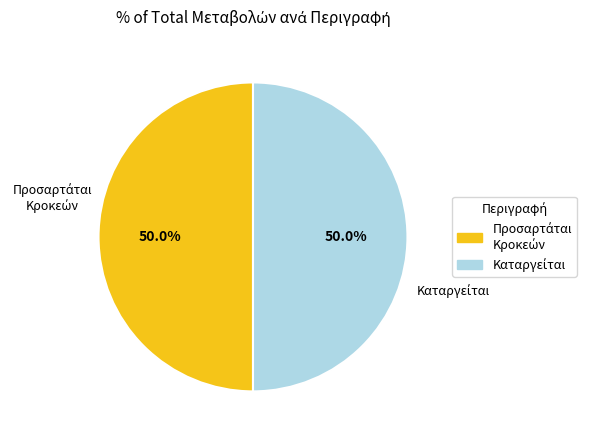

Count the number of slices in the pie.

2